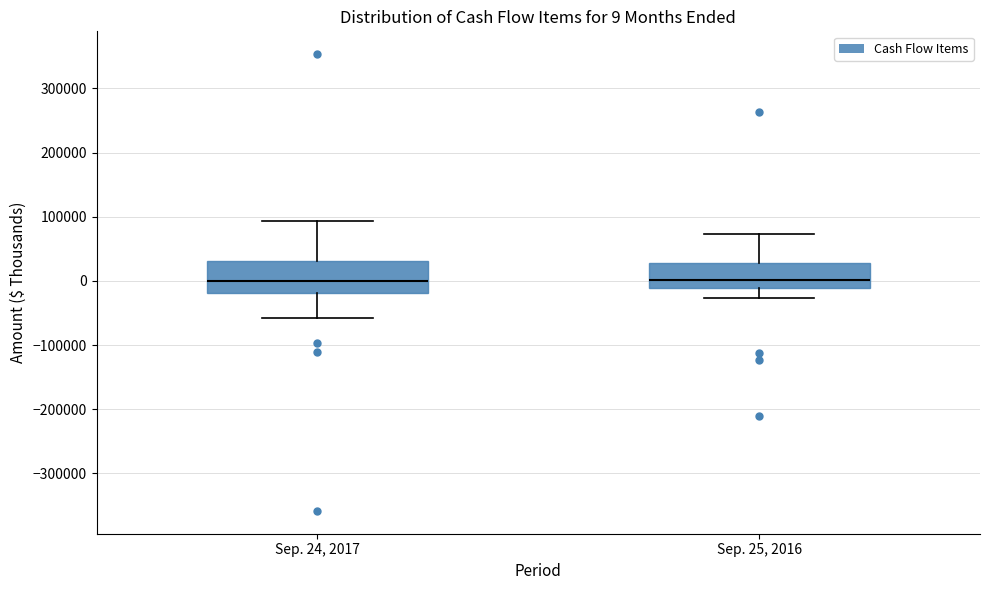

Which box is the tallest, from its lower edge to its upper edge?

Sep. 24, 2017